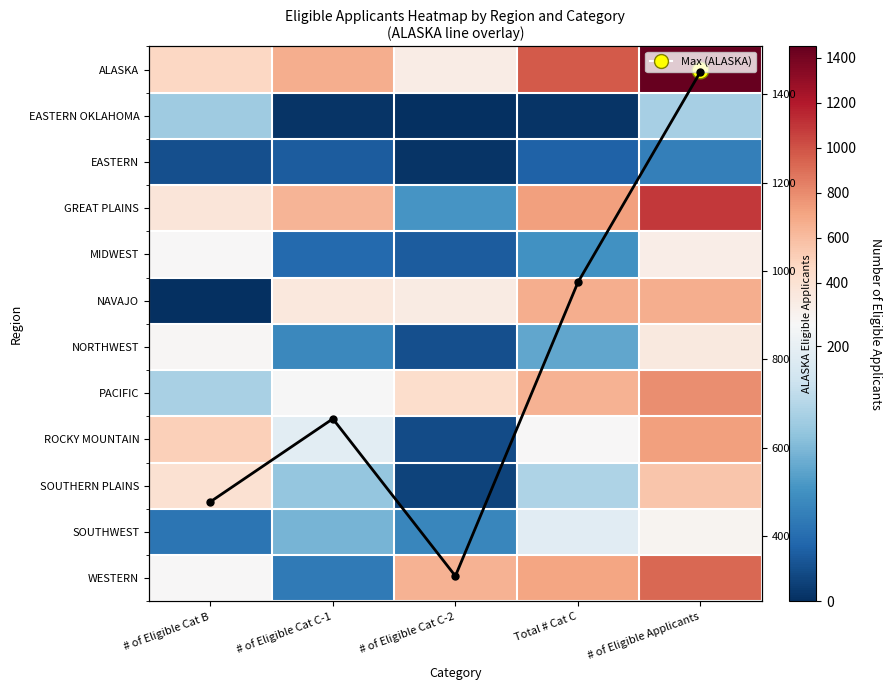

At how many categories does at least one series exceed 933?

2